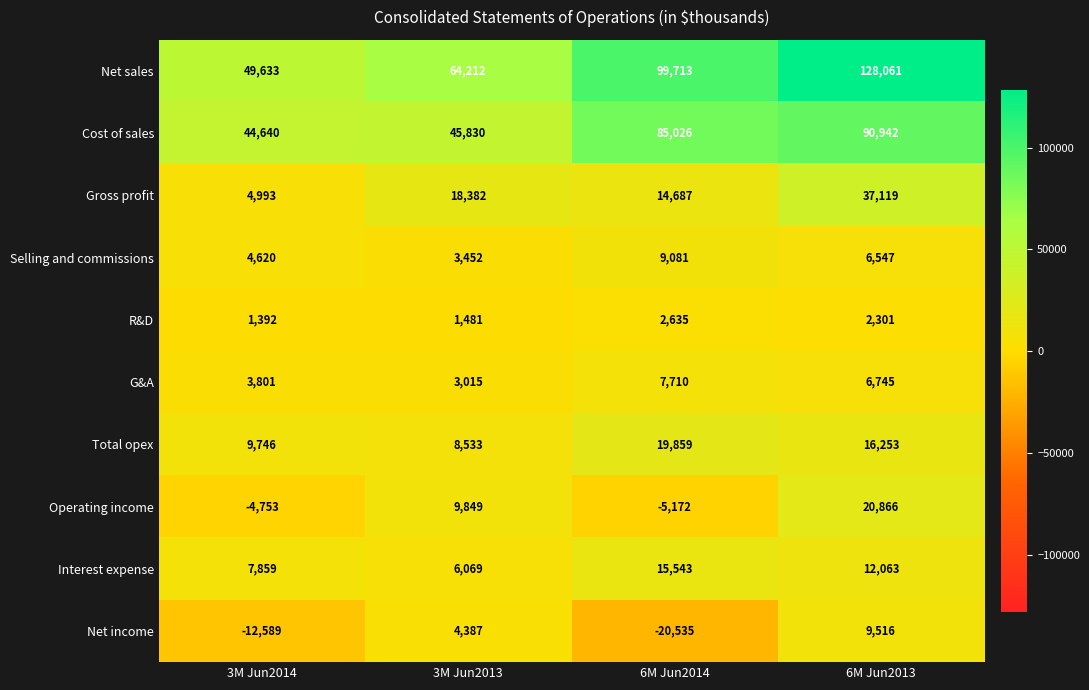

Rank the series at 3M Jun2013 from lowest to highest value.

R&D, G&A, Selling and commissions, Net income, Interest expense, Total opex, Operating income, Gross profit, Cost of sales, Net sales